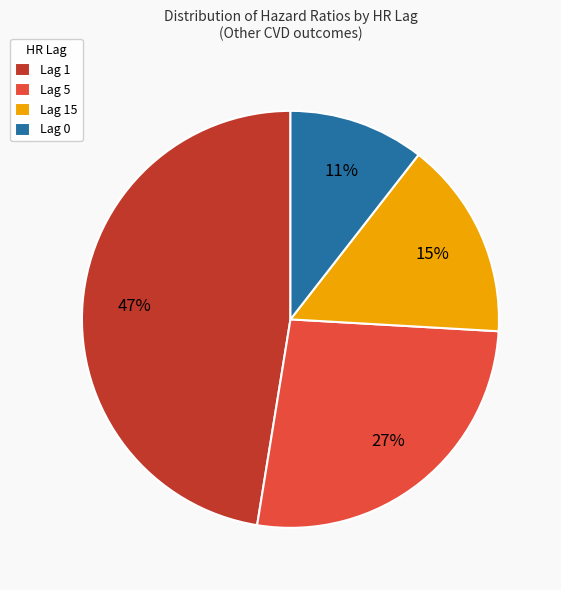

Rank the categories by value from highest to lowest.

Lag 1, Lag 5, Lag 15, Lag 0